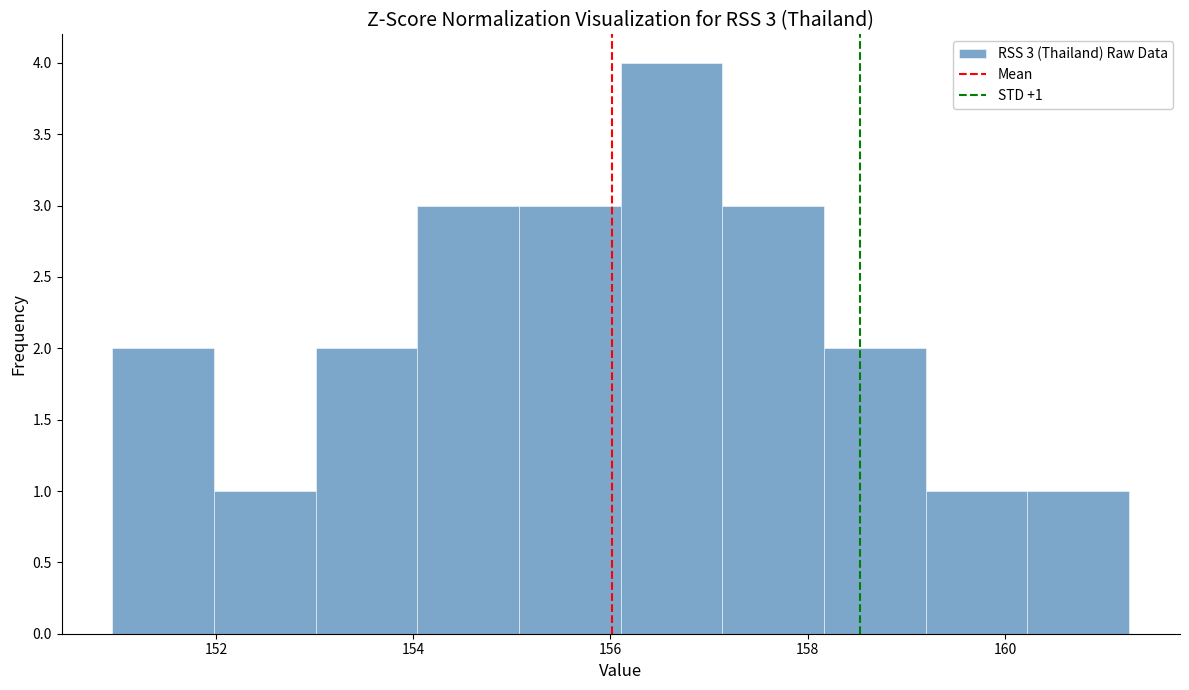

Which range on the x-axis has the tallest bar?

156.2 to 157.2